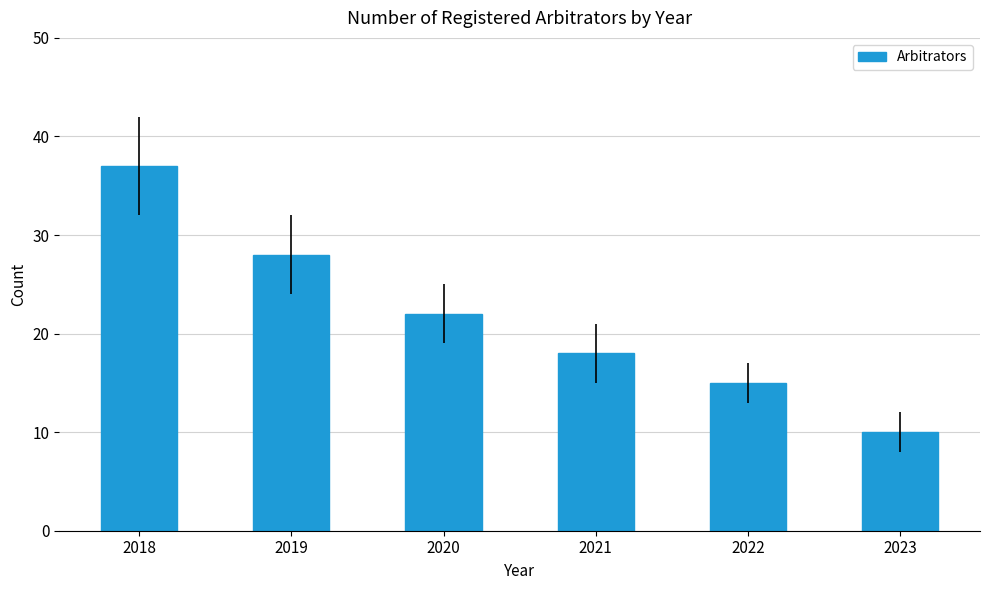

At which label is the value closest to 23?

2020